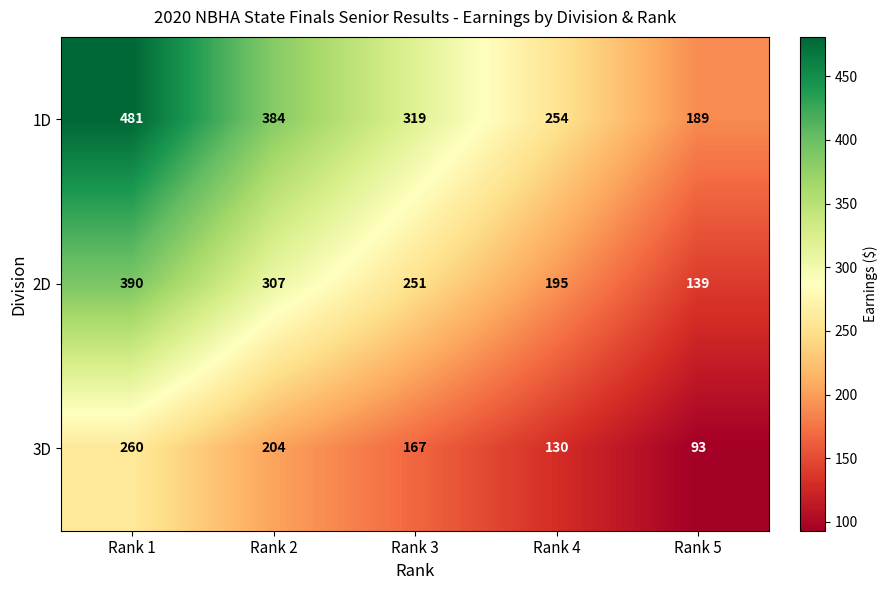

Which series has the largest total across all categories?

1D